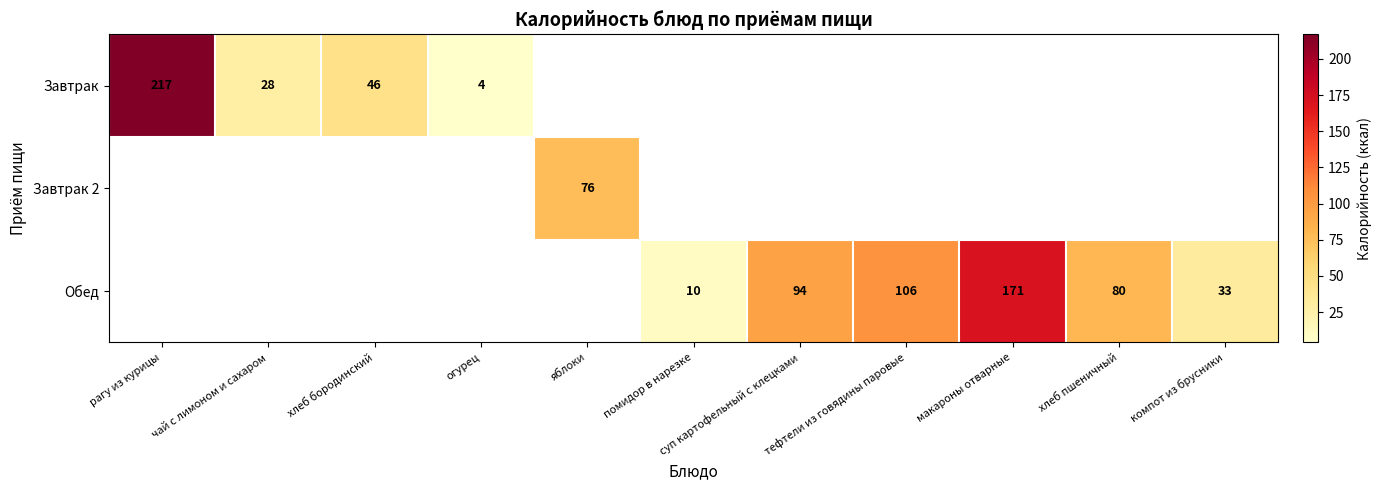

The Обед series shows 106 at тефтели из говядины паровые. True or false?

True